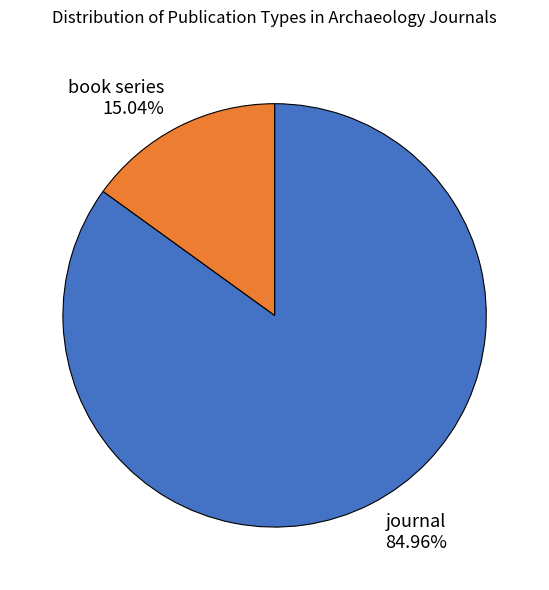

Which has a higher value, journal or book series?

journal